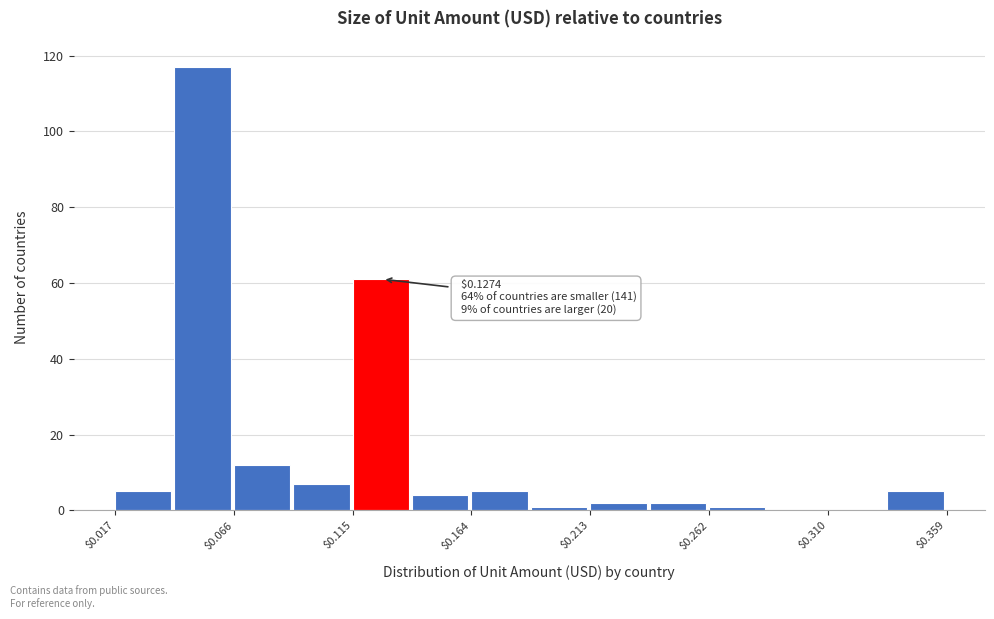

Which range on the x-axis has the tallest bar?

0.040 to 0.065